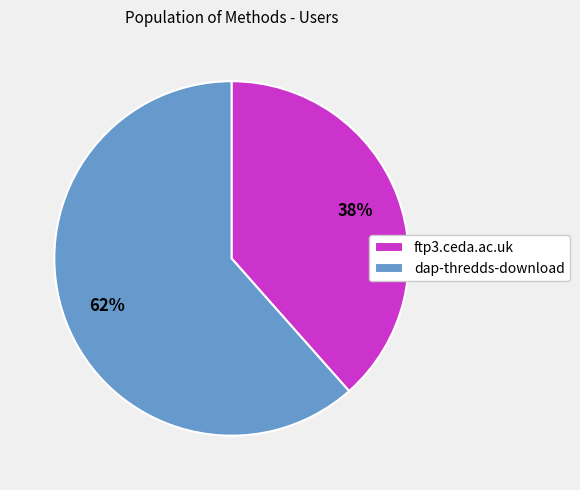

Is there a majority slice in this chart?

Yes